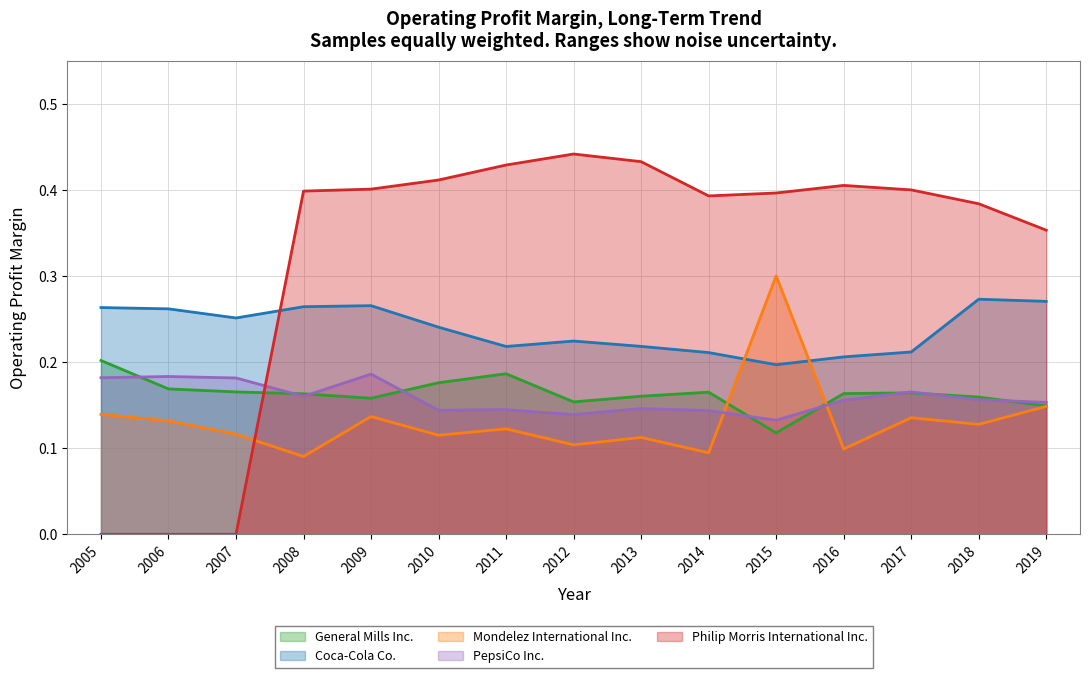

In General Mills Inc., how many points are higher than both neighbors (excluding endpoints)?

3